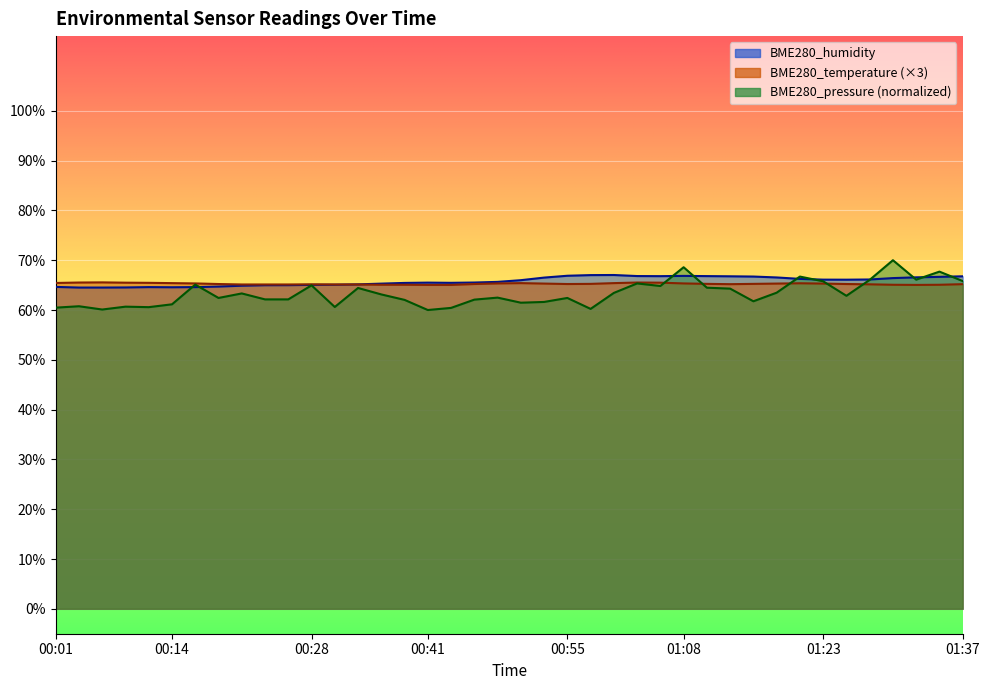

What is the average value of the BME280_pressure series?

63.3